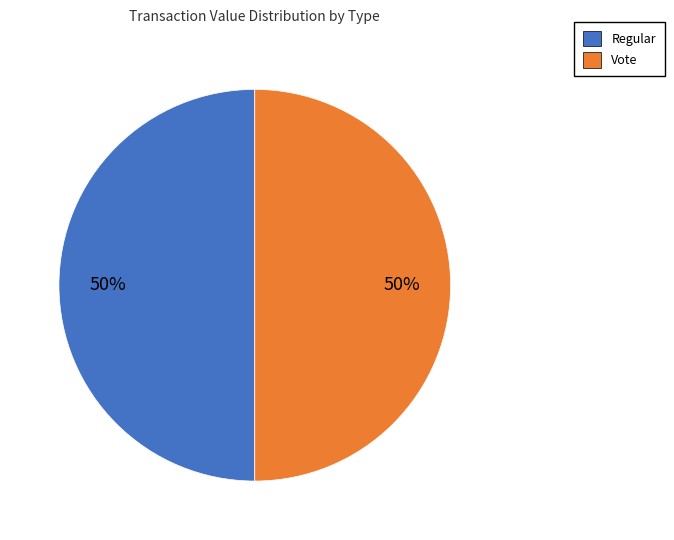

Is it true that Regular is 58% of the pie?

False